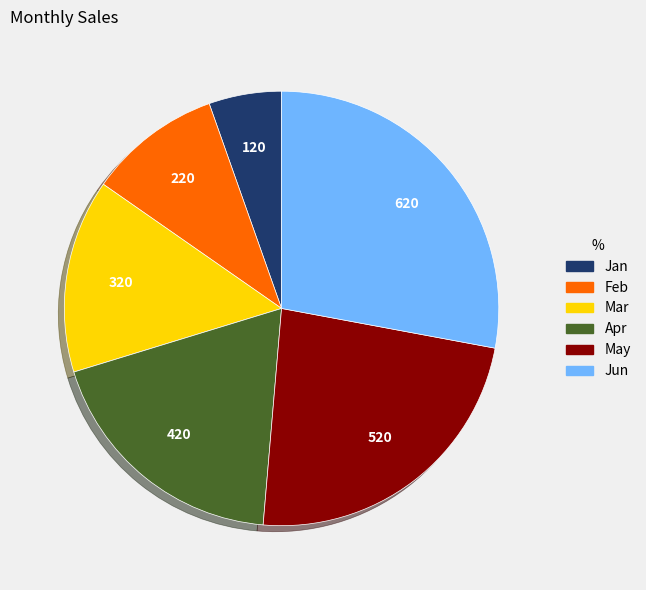

Do Apr and Jan together represent more than half of the pie?

No